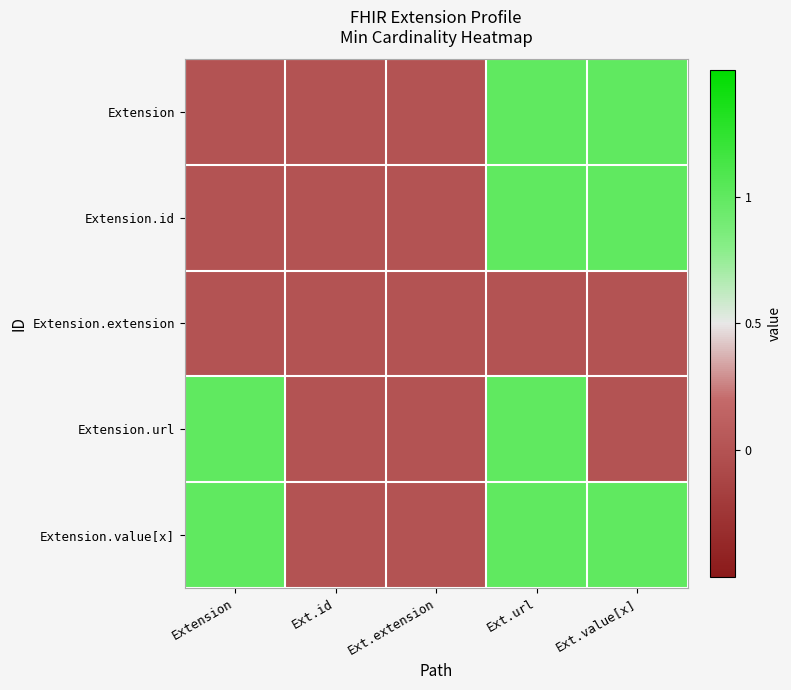

At which category is the sum across all series the highest?

Ext.url